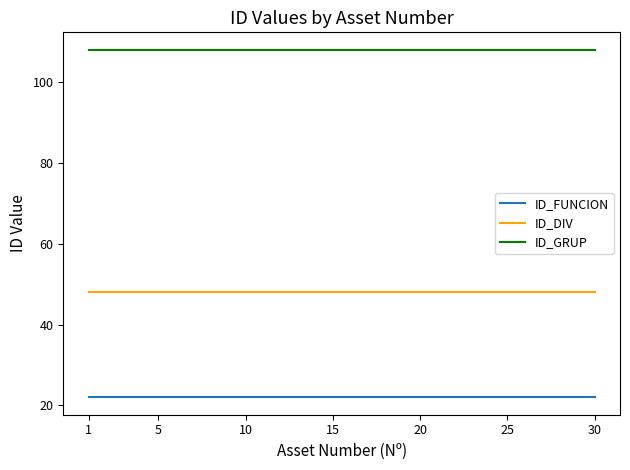

True or false: ID_DIV and ID_GRUP cross at least once.

False